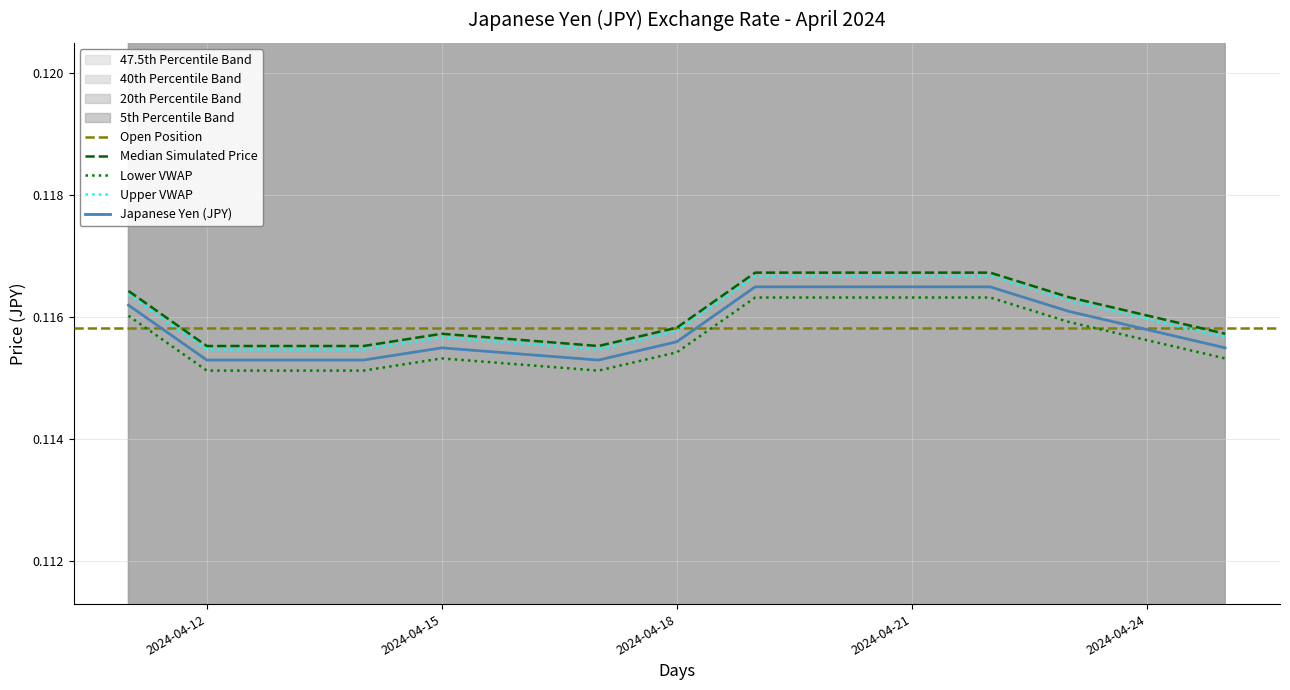

What is the sum of the values at 2024-04-17 and 2024-04-21?

0.2